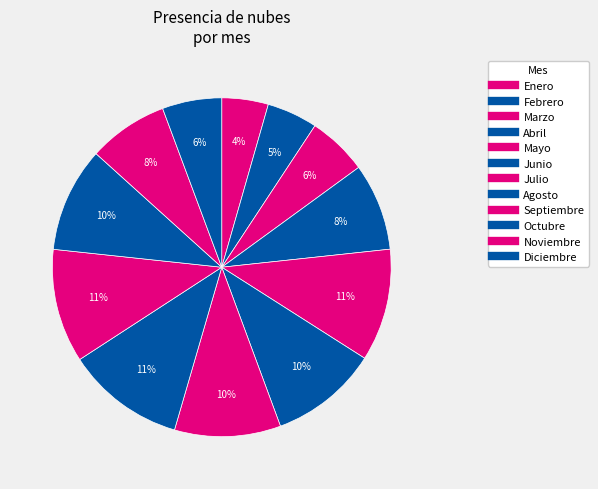

Which slice is the largest?

Agosto